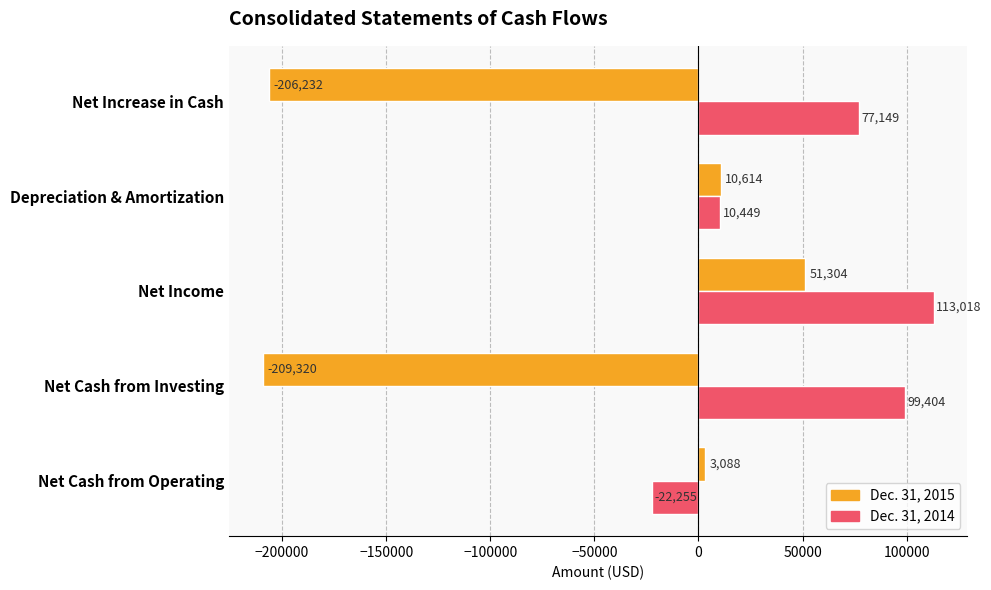

What is the maximum value shown in the chart?

113018